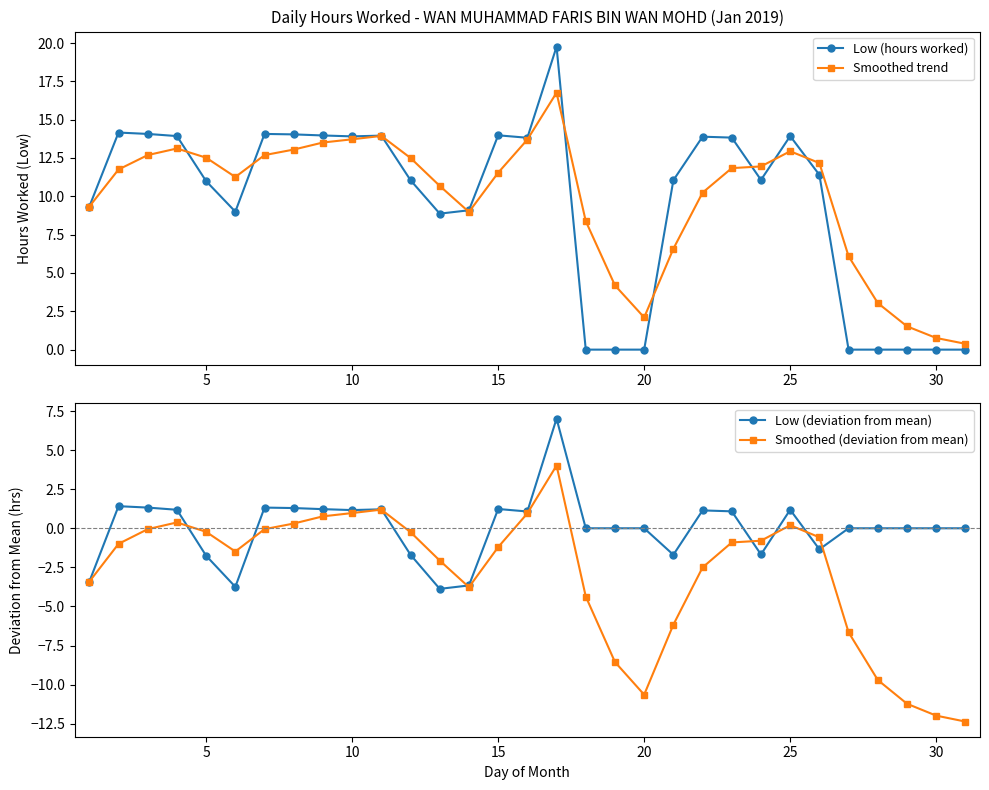

True or false: Smoothed trend has more than 1 interior local peaks.

True